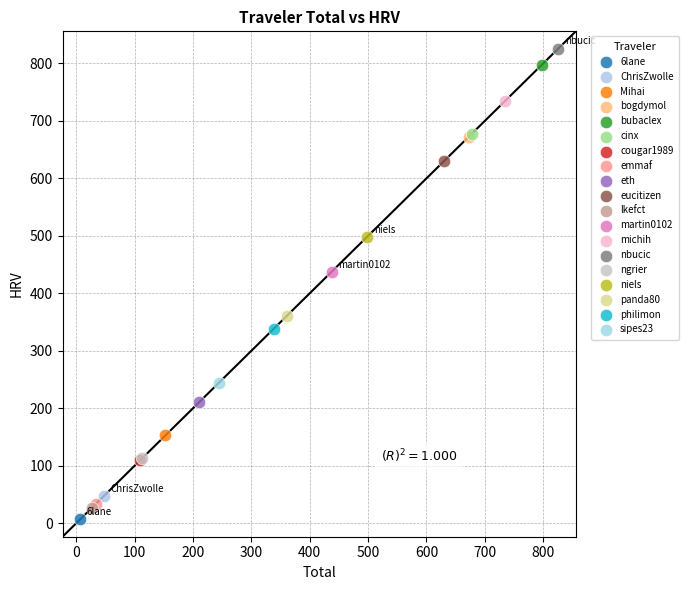

What are all the series names shown in the legend?

6lane, ChrisZwolle, Mihai, bogdymol, bubaclex, cinx, cougar1989, emmaf, eth, eucitizen, lkefct, martin0102, michih, nbucic, ngrier, niels, panda80, philimon, sipes23